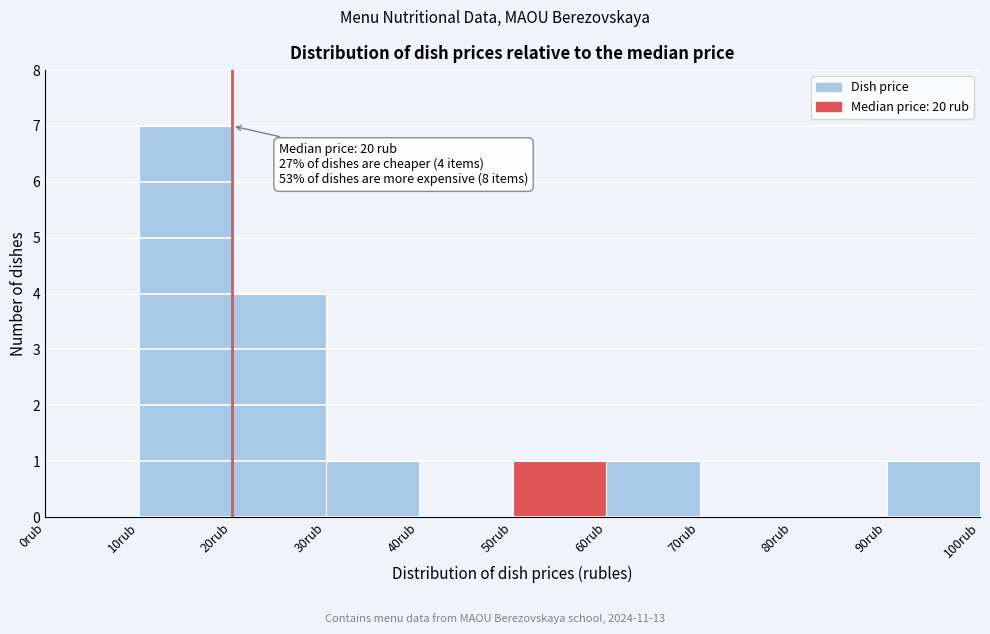

Which range on the x-axis has the tallest bar?

10 to 20